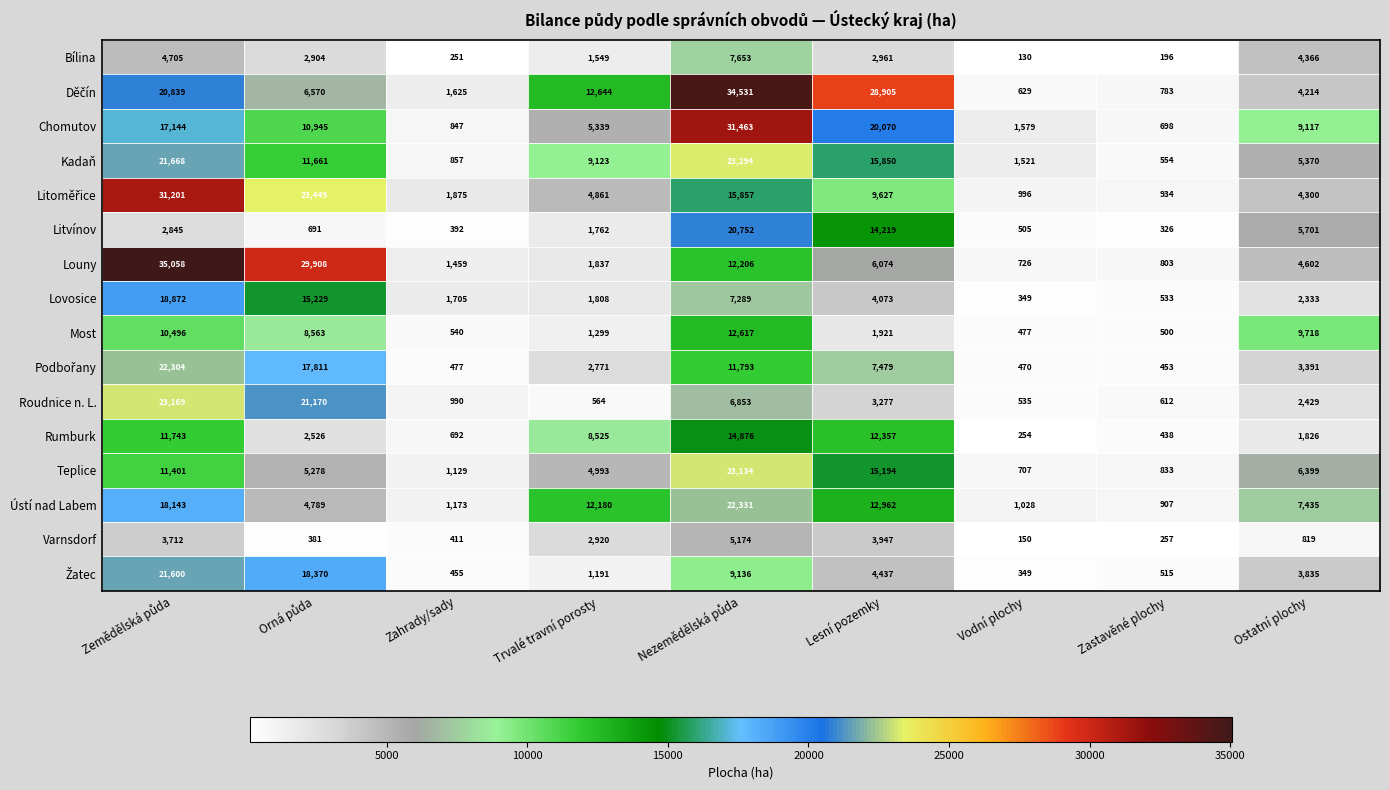

How many data points in Chomutov are less than 9117?

4